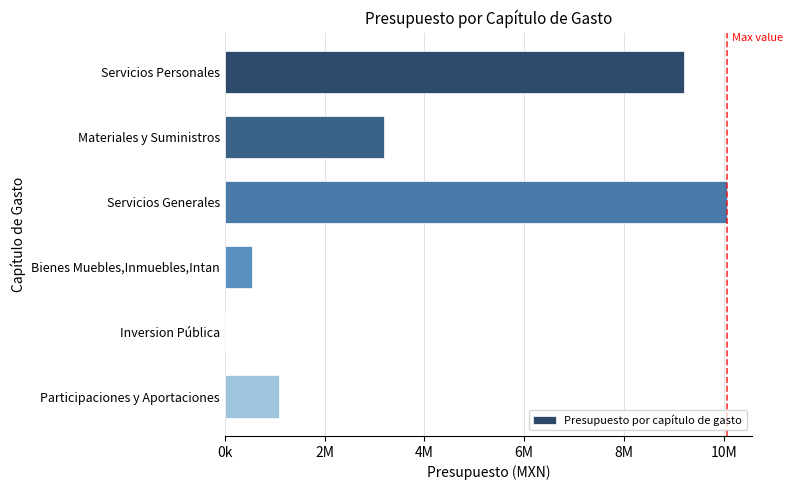

Are the bars horizontal?

Yes